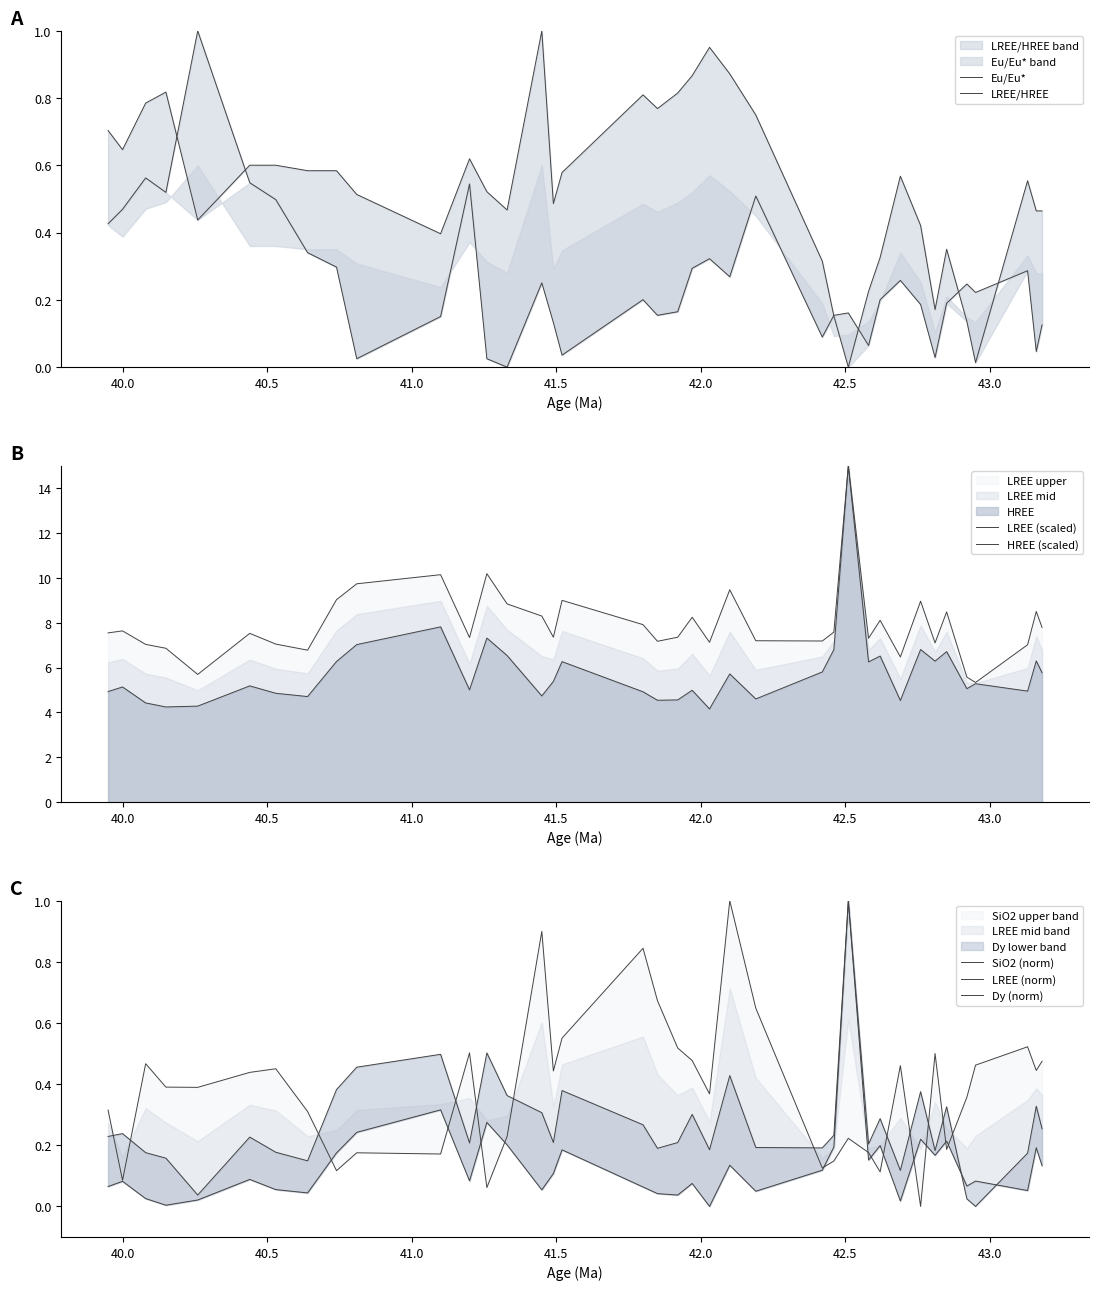

Which category has the highest value in the LREE/HREE series?

41.45